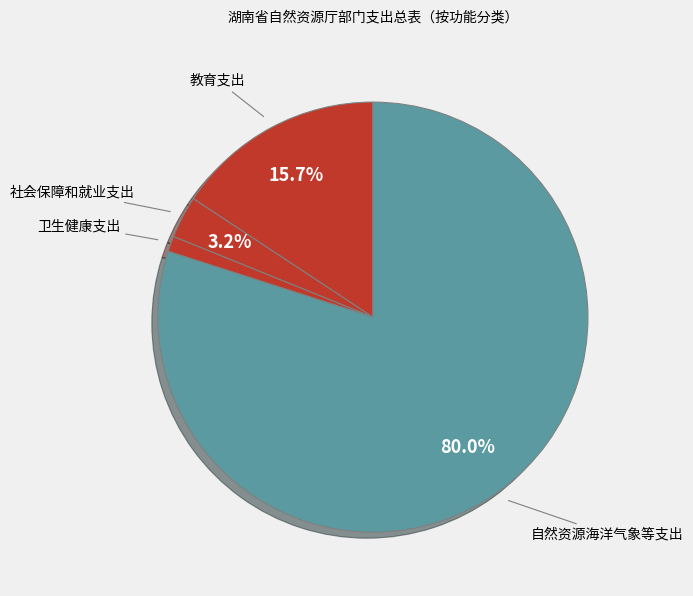

What percentage is the 自然资源海洋气象等支出 slice, to the nearest percent?

80%